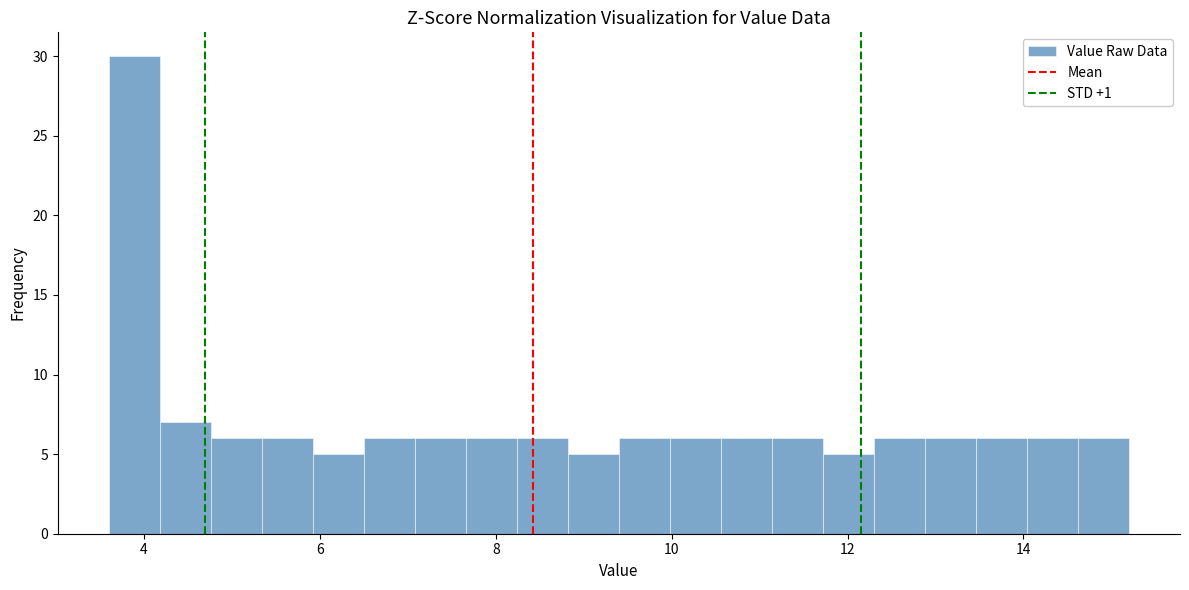

Read against the x-axis, roughly where is the centre of the tallest bar?

3.8